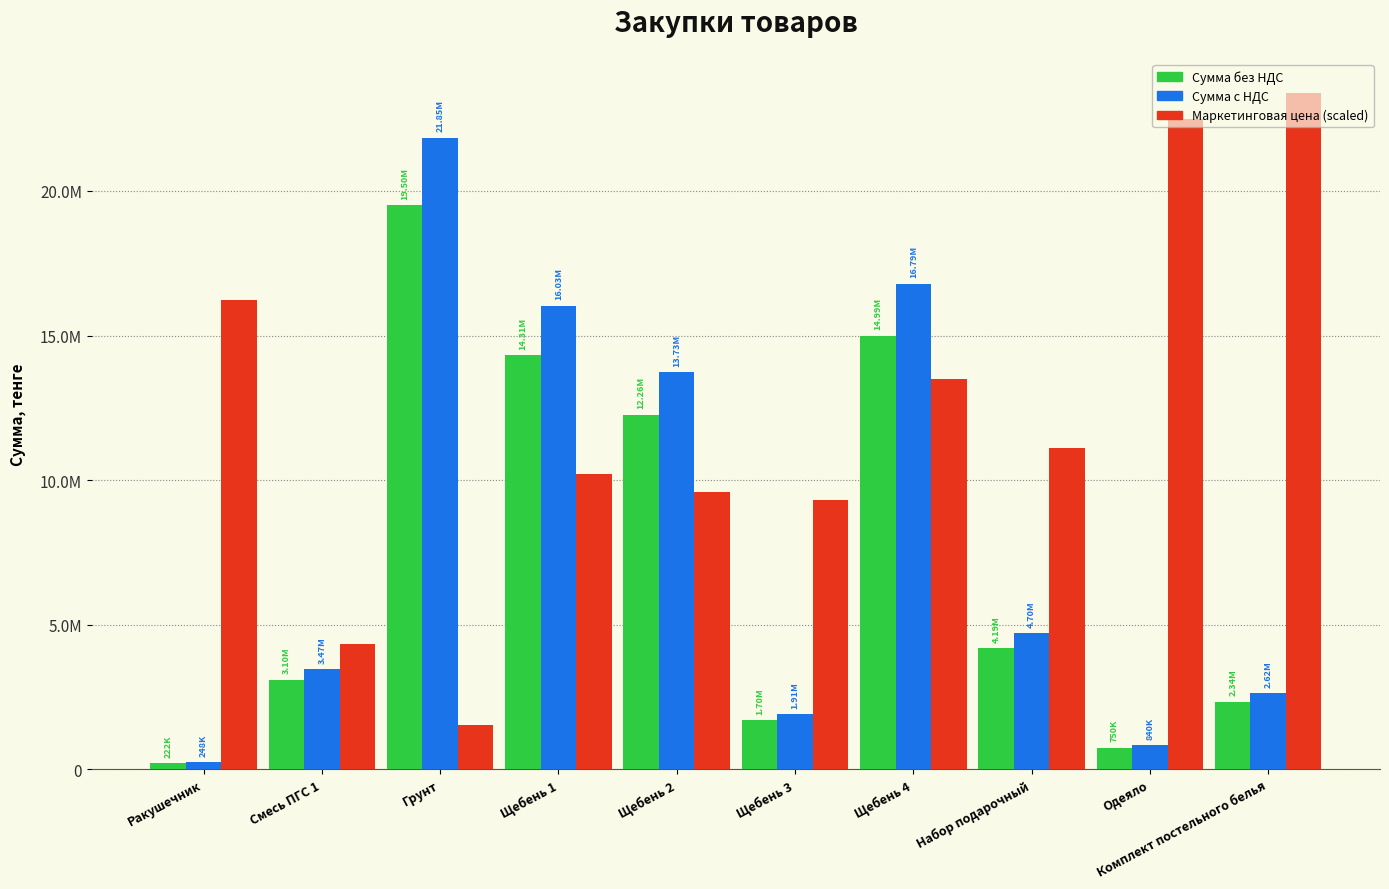

Reading right to left, list all the values displayed in this chart.

Сумма без НДС: 2340000.0	750000.0	4192100.0	14989500.0	1703900.0	12260127.1	14311773.8	19504640.0	3096000.0	221687.0
Сумма с НДС: 2620800.0	840000.0	4695152.0	16788240.0	1908368.0	13731342.4	16029186.7	21845196.8	3467520.0	248289.4
Маркетинговая цена (×3000): 23400000.0	22500000.0	11100000.0	13500000.0	9294000.0	9600300.0	10218900.0	1536000.0	4320000.0	16221000.0